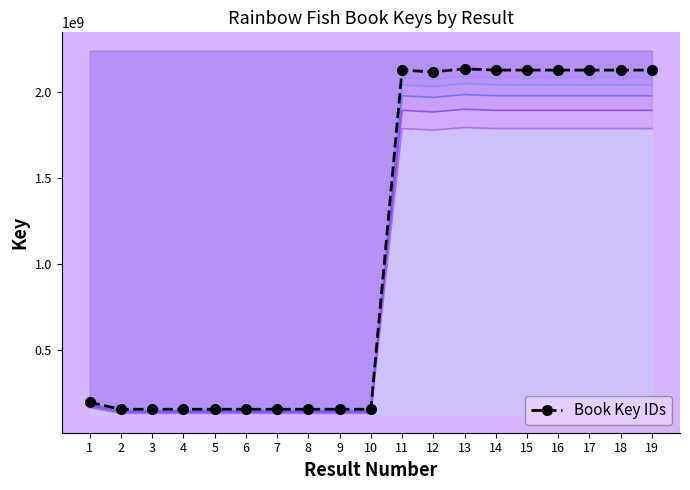

Between 8 and 2, which is larger?

2